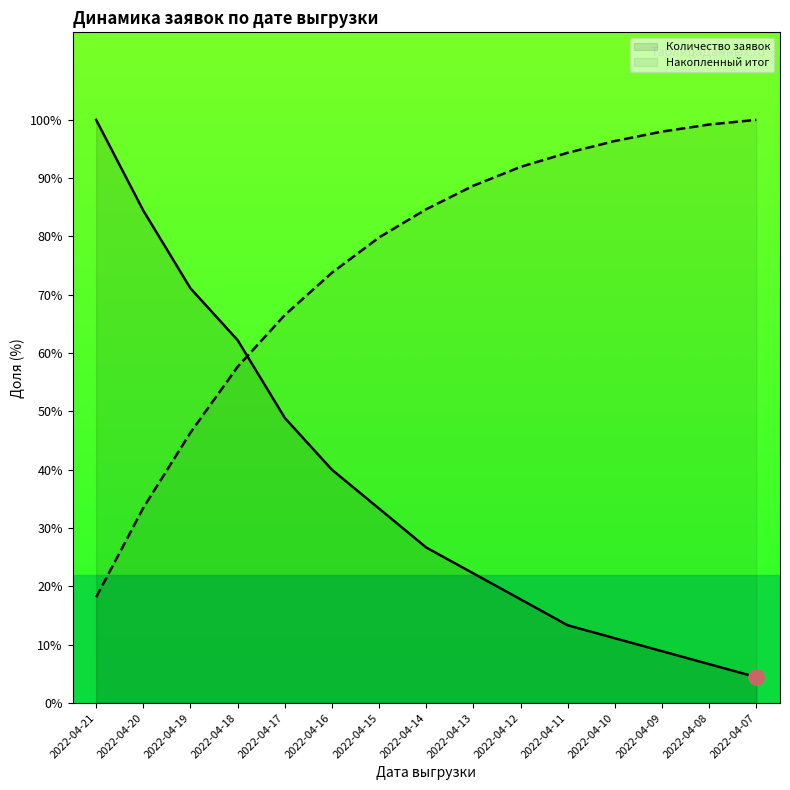

At how many categories does at least one series exceed 25?

15